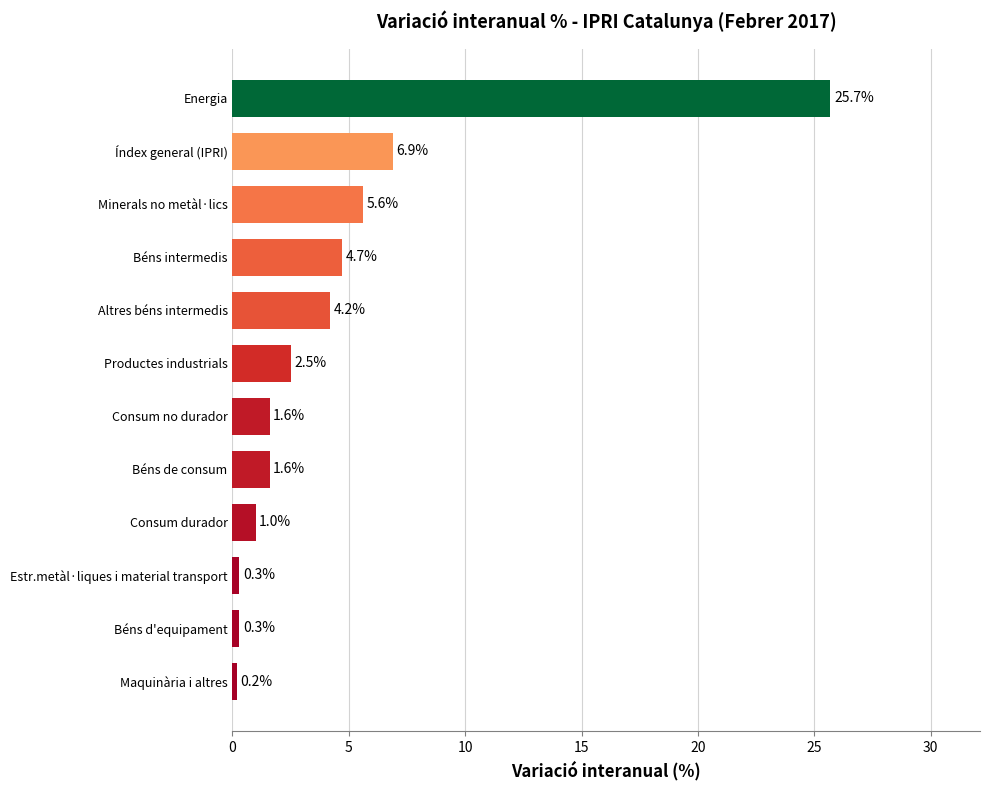

Between Consum durador and Béns intermedis, which is larger?

Béns intermedis